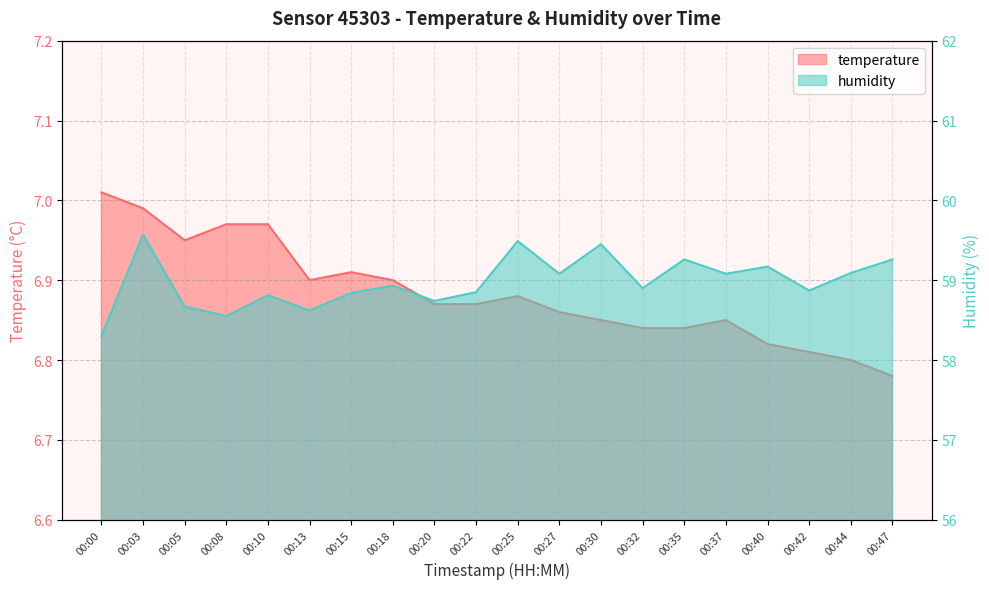

What value does the humidity series have at 00:27?

59.1